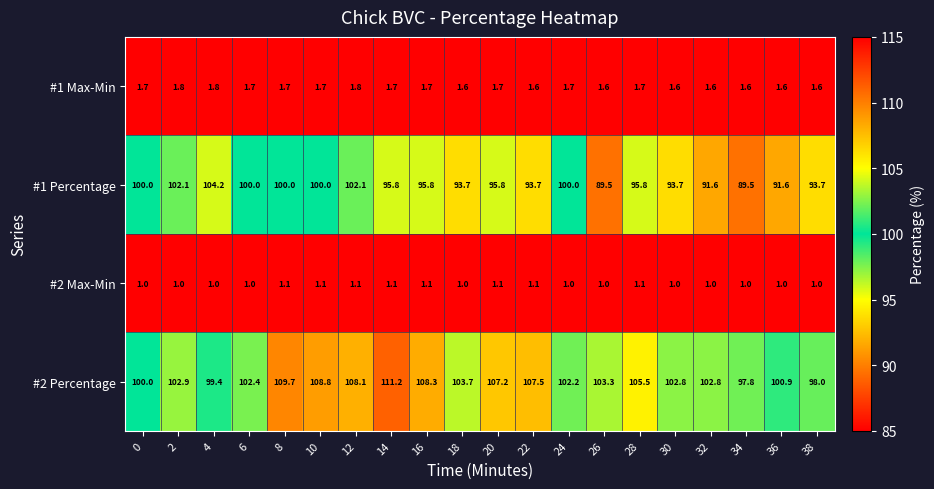

How many series are shown in this chart?

4